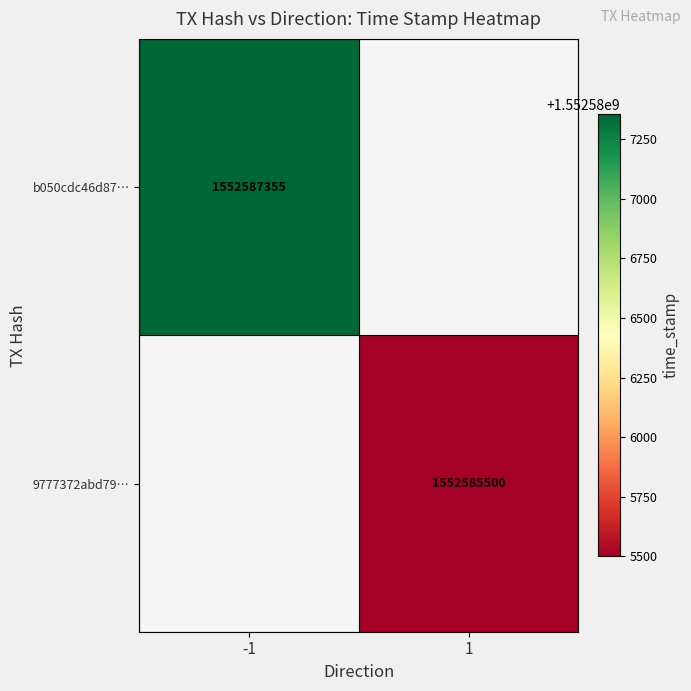

True or false: 9777372abd79… has a value of 1552585500 at 1.

True